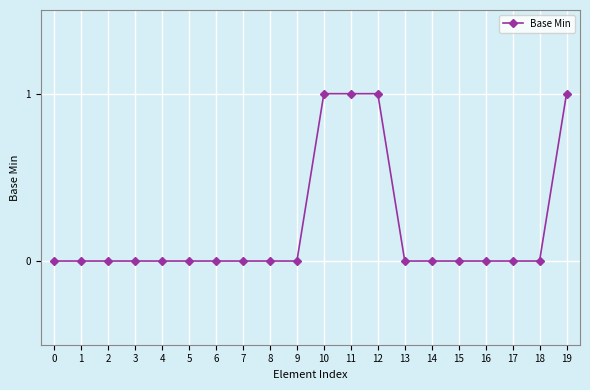

What is the sum of all values?

4